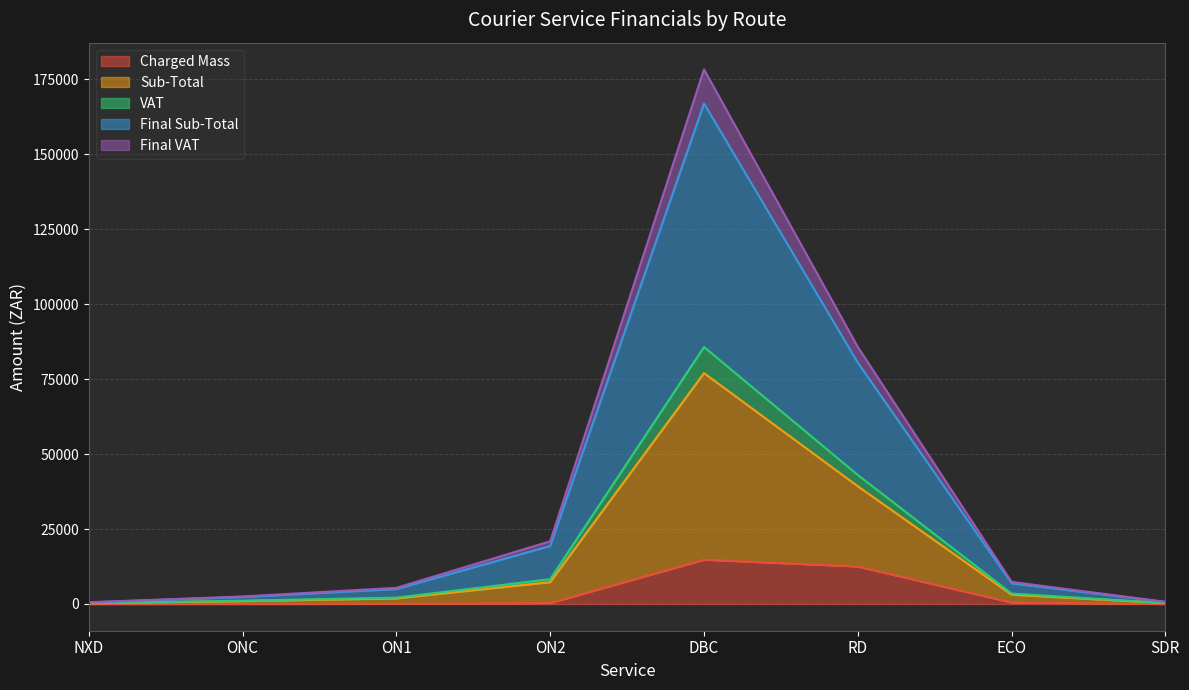

What are all the series names shown in the legend?

Charged Mass, Sub-Total, VAT, Final Sub-Total, Final VAT